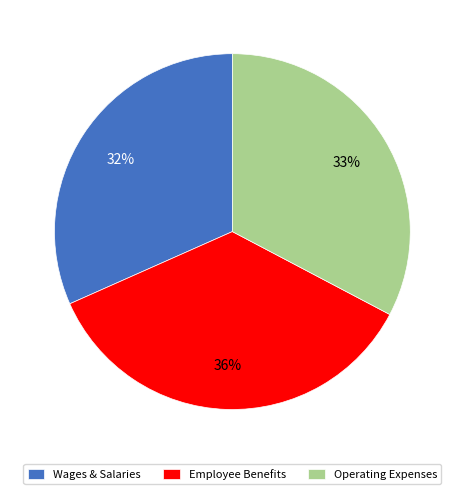

Is it true that Wages & Salaries is 32% of the pie?

True